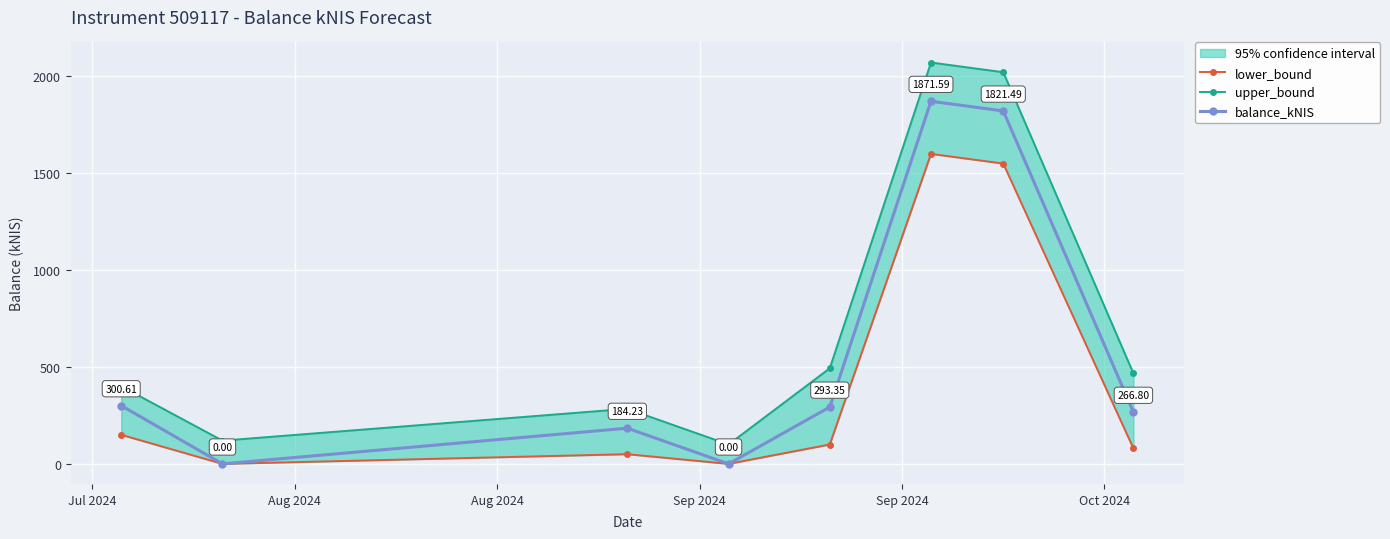

Reading right to left, list all the values displayed in this chart.

lower_bound: 80.0	1550.0	1600.0	100.0	0.0	50.0	0.0	150.0
upper_bound: 466.8	2021.5	2071.6	493.4	100.0	284.2	120.0	400.6
balance_kNIS: 266.8	1821.5	1871.6	293.4	0.0	184.2	0.0	300.6